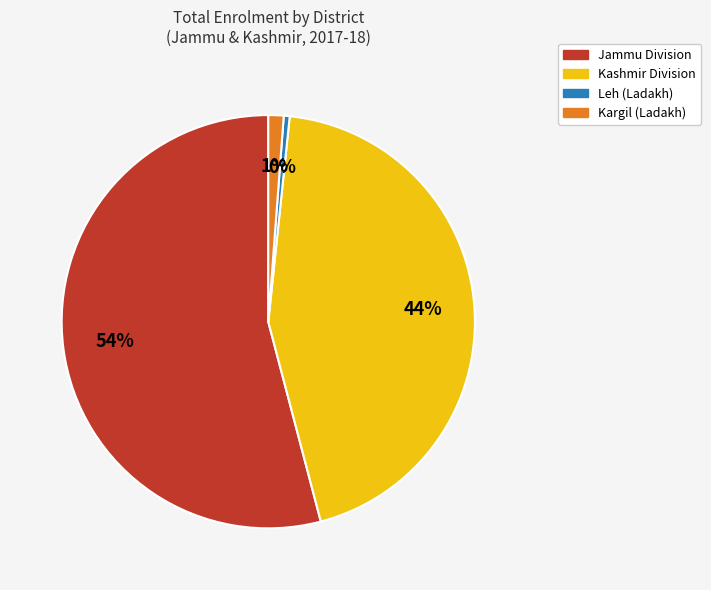

Is there a majority slice in this chart?

Yes